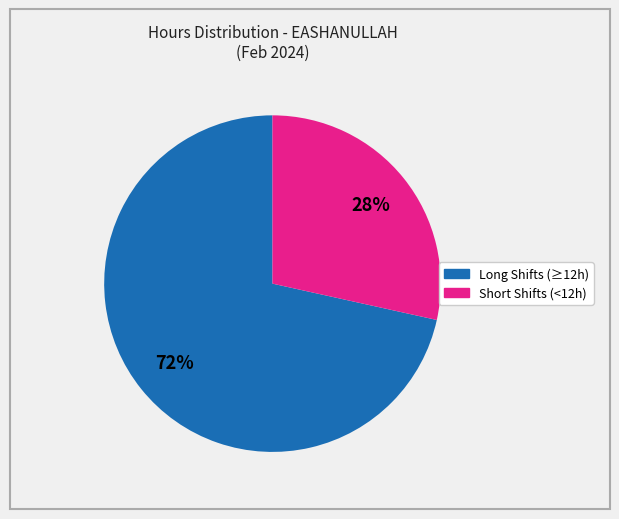

To the nearest percent, what is the average slice percentage?

50%